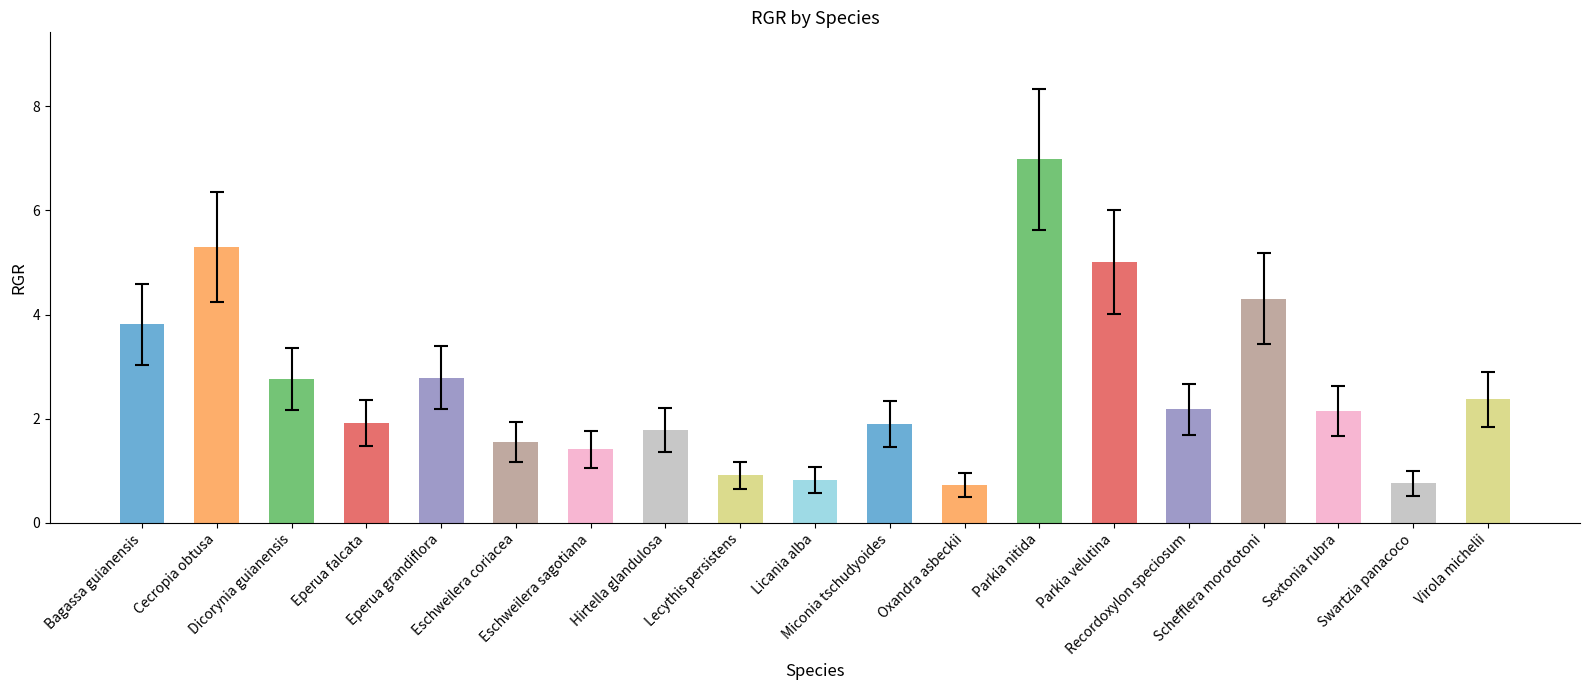

The chart shows a value of 1.6 at Eschweilera coriacea. True or false?

True